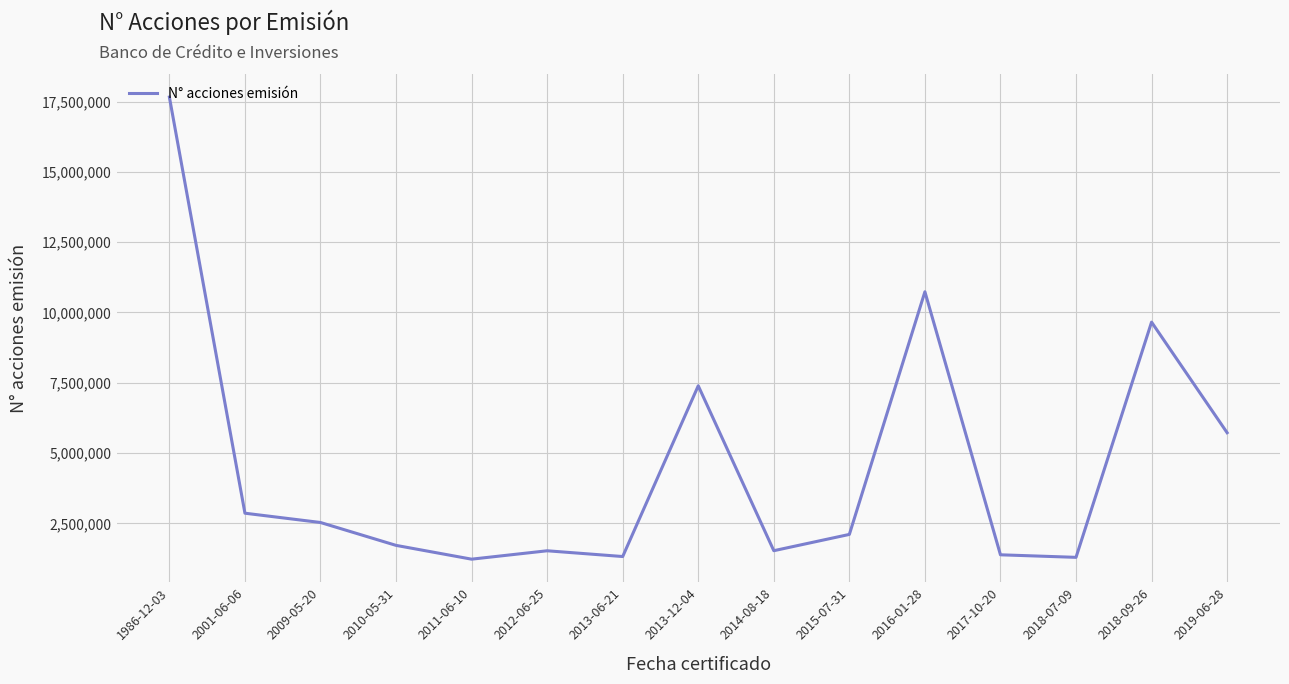

Is this an area chart (filled region under the line)?

No